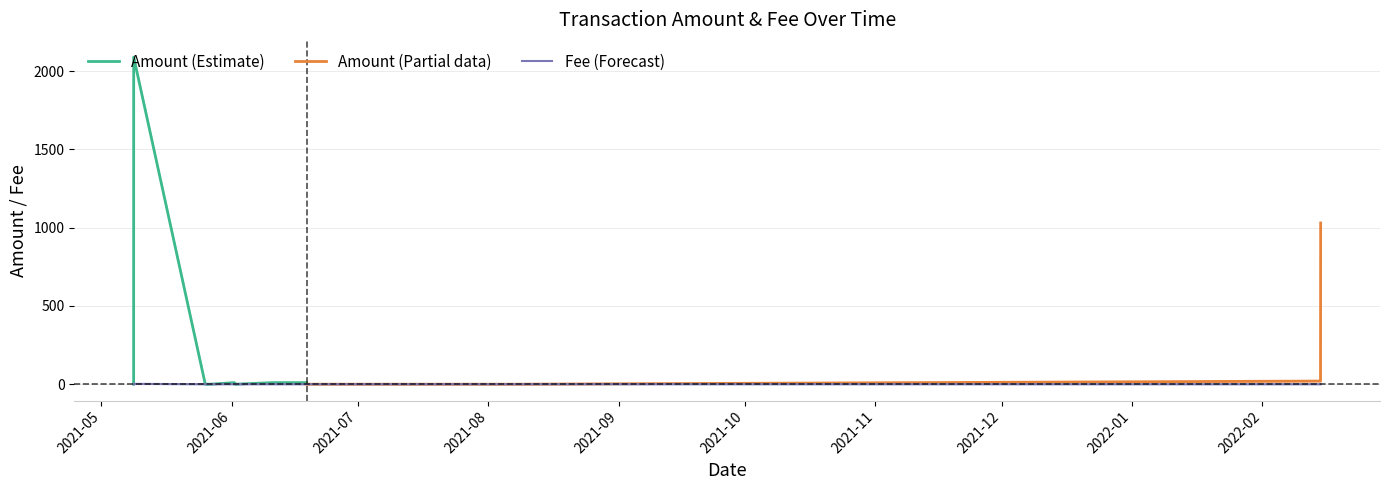

What is the difference between the second highest and second lowest values in the Amount series?

1030.0